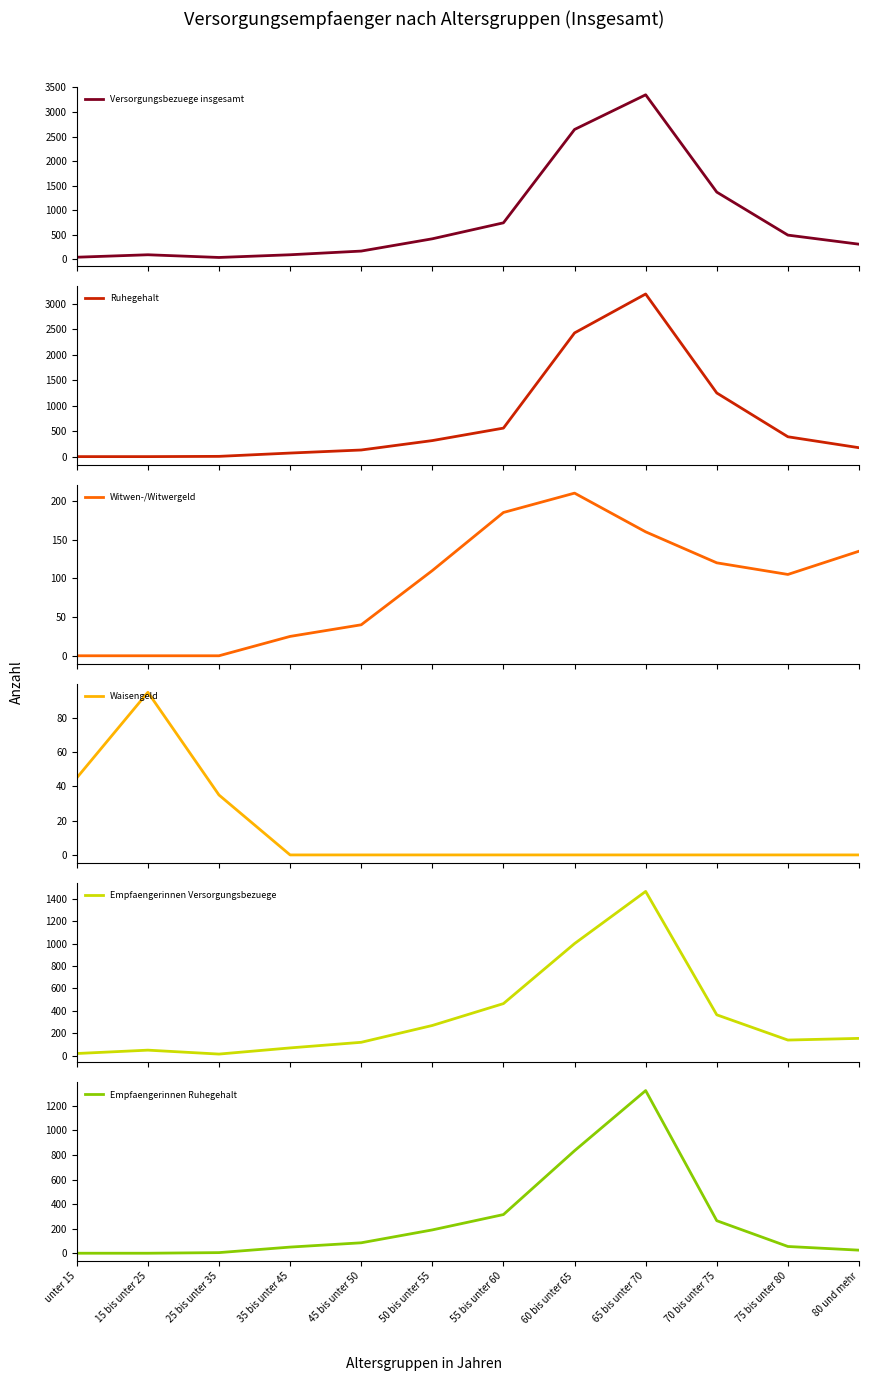

How many distinct data groups are displayed?

6